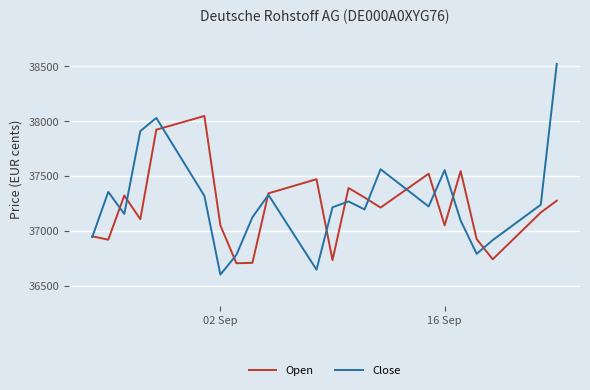

List the series in order of their peak value, highest first.

Close, Open